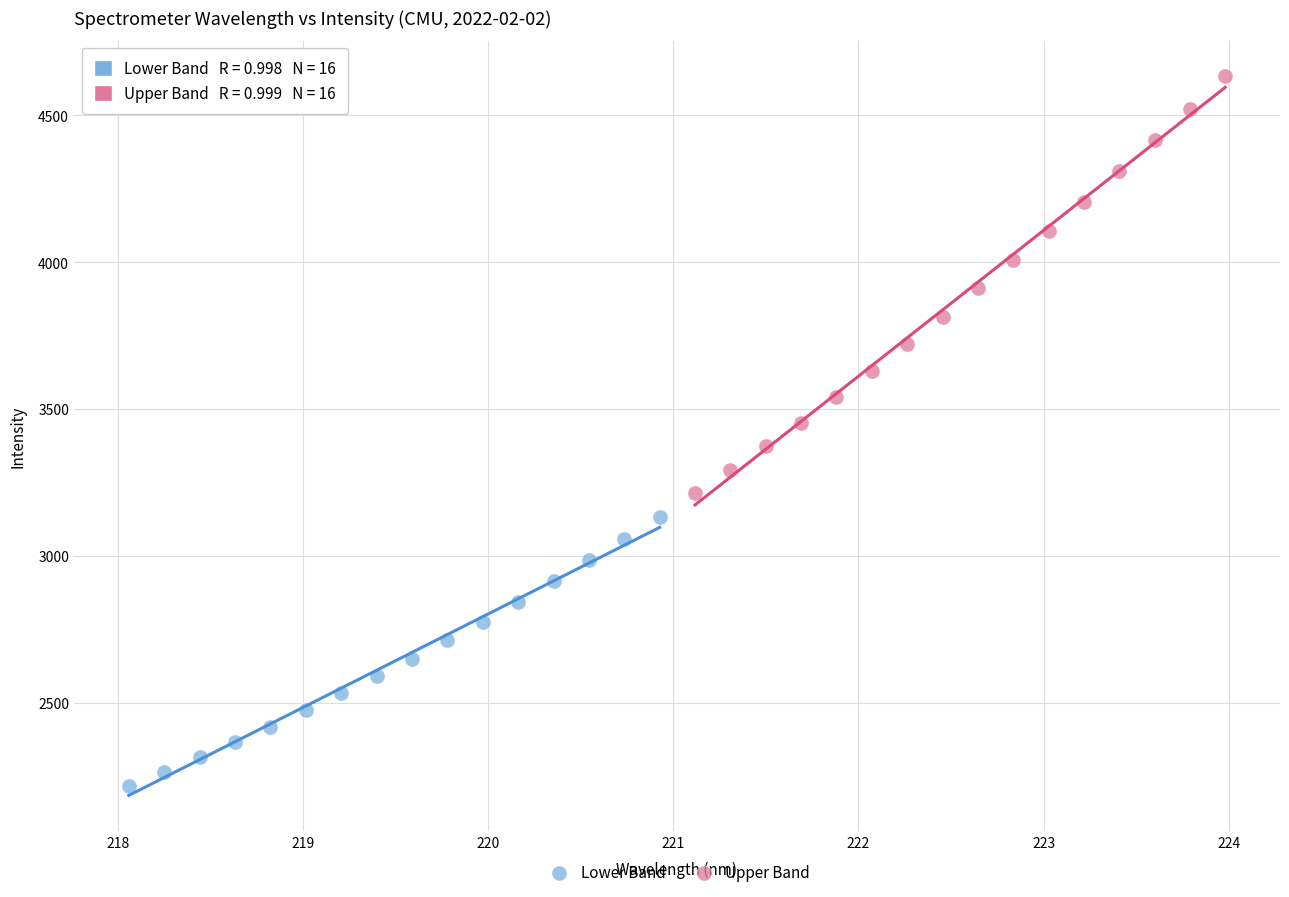

What are all the series names shown in the legend?

Lower Band, Upper Band